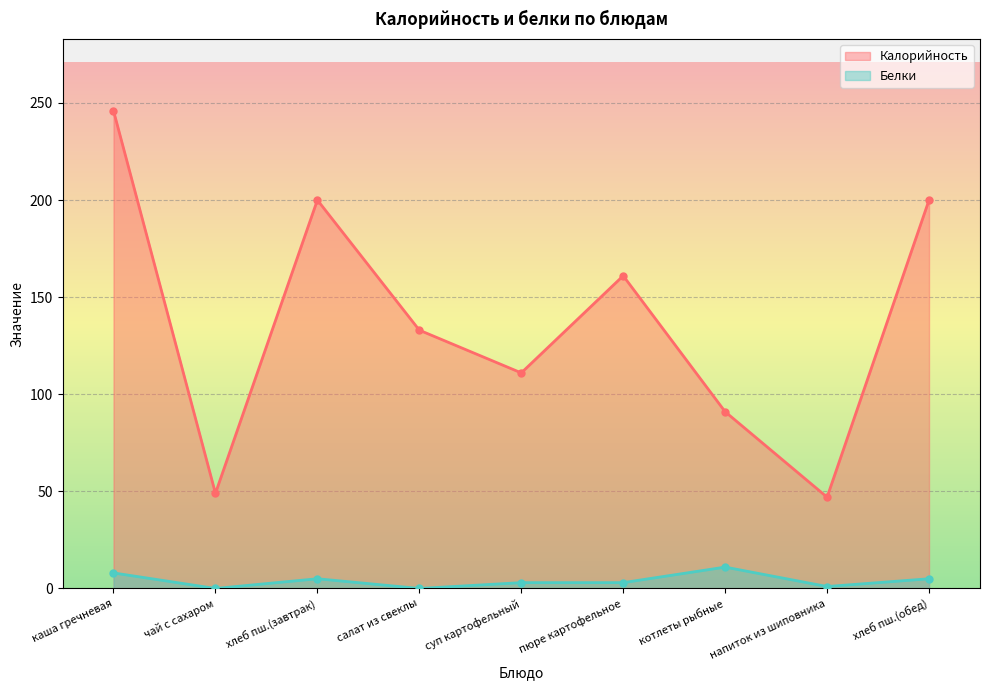

In Калорийность, how many points are lower than both neighbors (excluding endpoints)?

3